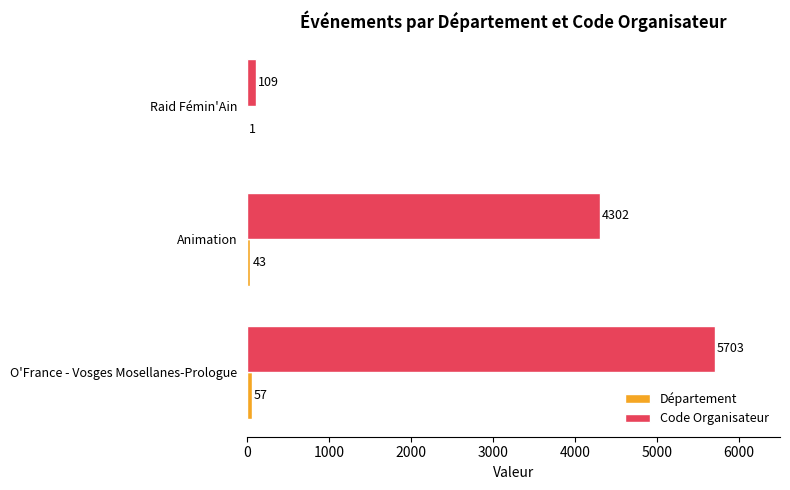

How many Code Organisateur values are between 109 and 5703?

3